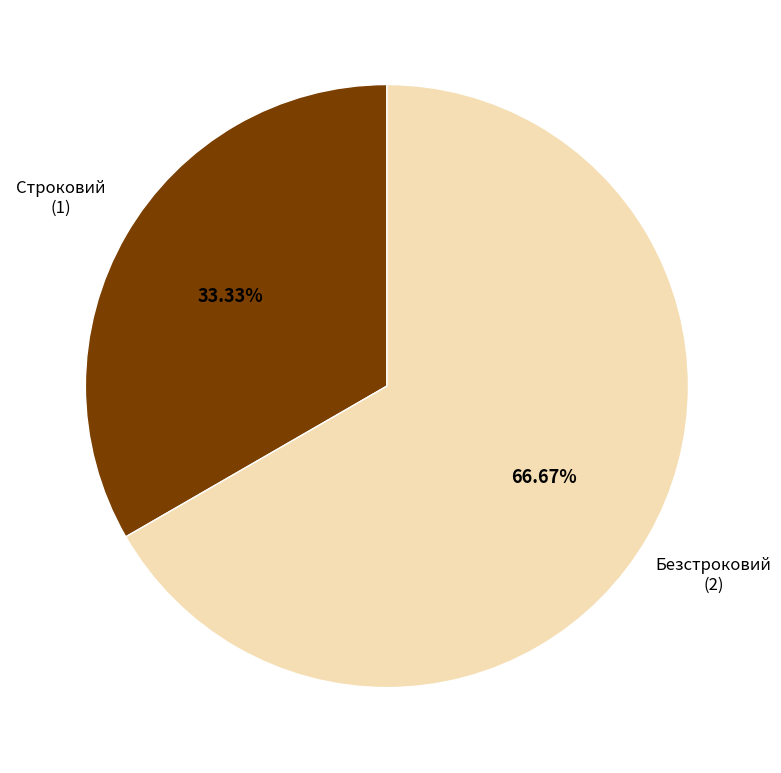

Is there any slice that represents more than half of the pie?

Yes